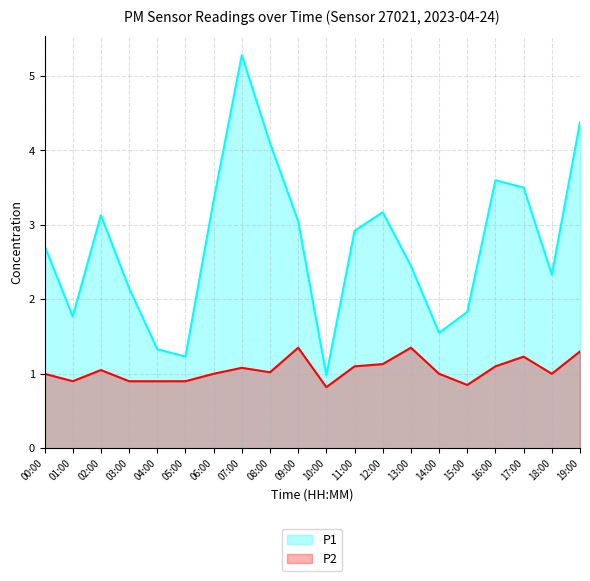

Reading right to left, list all the values displayed in this chart.

P1: 4.4	2.3	3.5	3.6	1.8	1.6	2.5	3.2	2.9	1.0	3.0	4.1	5.3	3.3	1.2	1.3	2.1	3.1	1.8	2.7
P2: 1.3	1.0	1.2	1.1	0.8	1.0	1.4	1.1	1.1	0.8	1.4	1.0	1.1	1.0	0.9	0.9	0.9	1.1	0.9	1.0